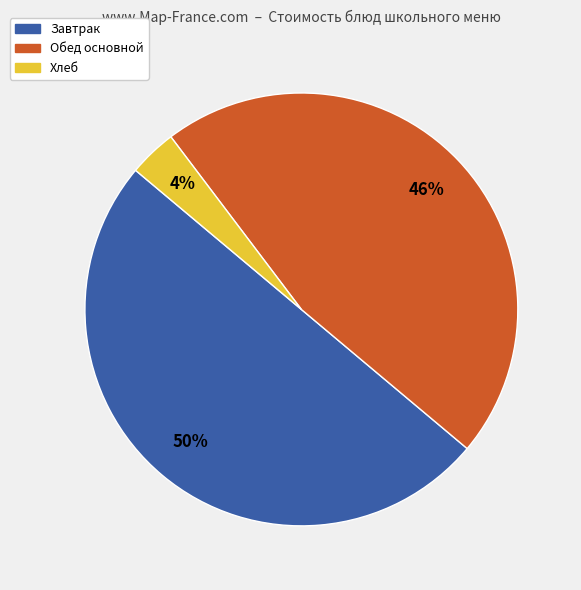

To the nearest percent, what is the average slice percentage?

33%